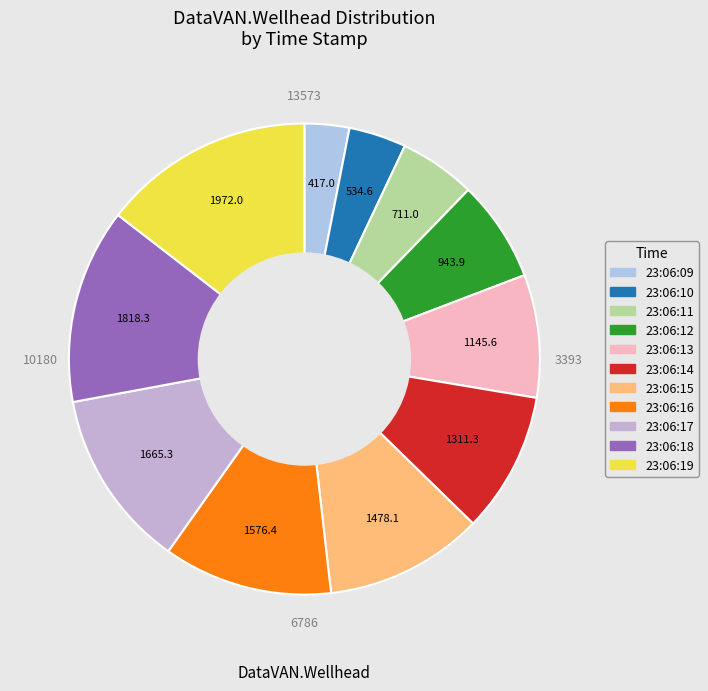

How many slices are in this pie chart?

11